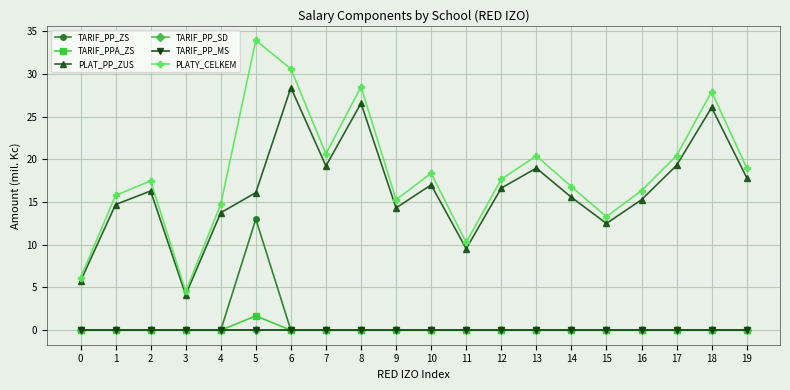

Does the chart have visible grid lines?

Yes